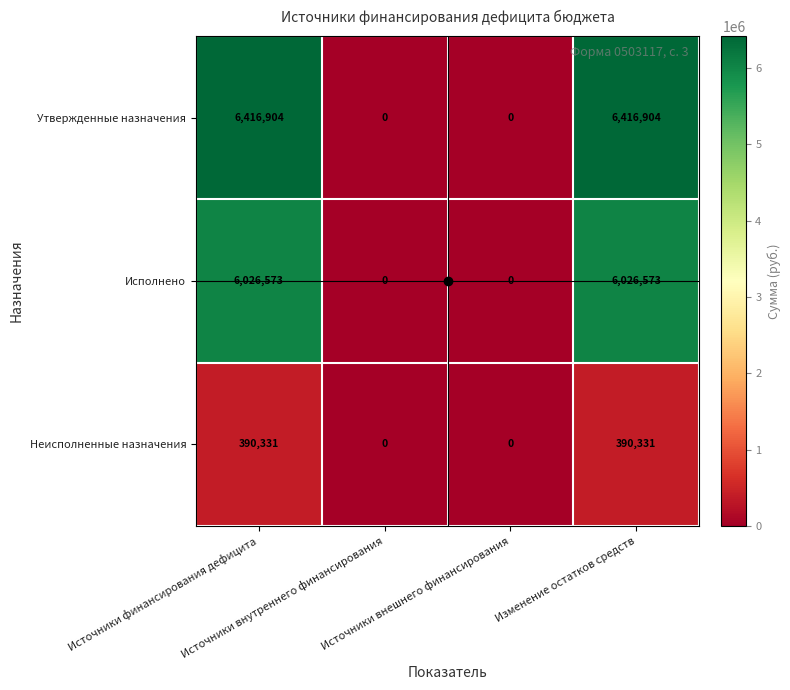

What is the maximum value for Неисполненные назначения?

390331